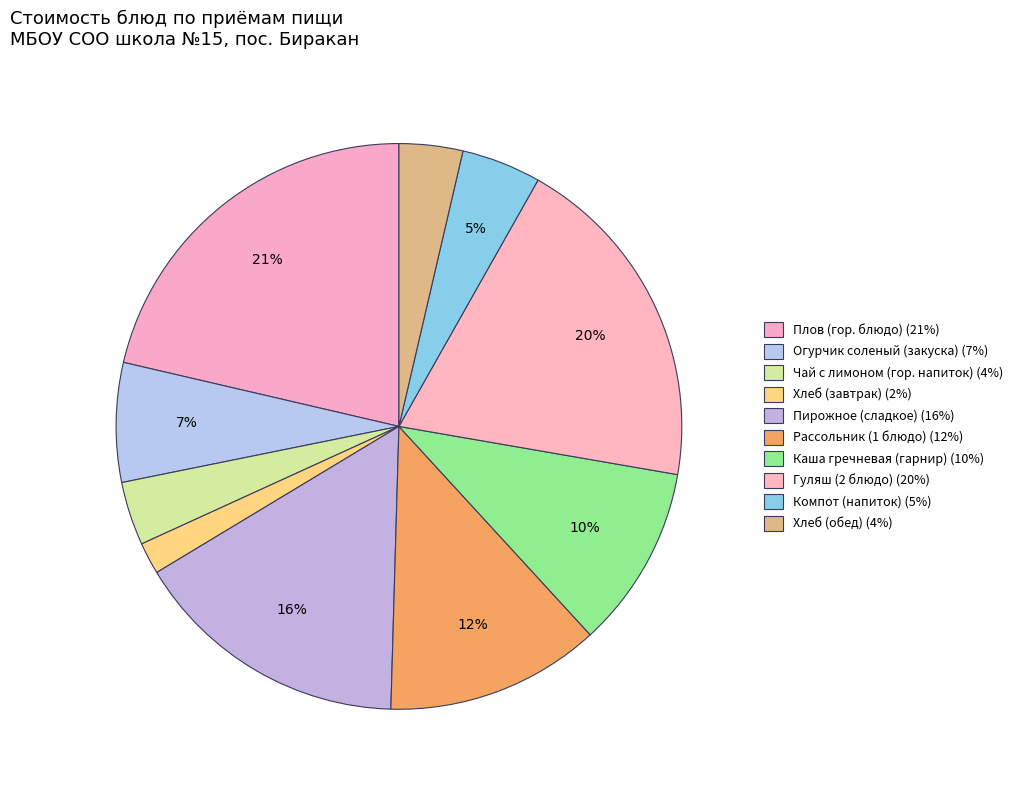

To the nearest percent, what percentage of the pie is Чай с лимоном (гор. напиток)?

4%